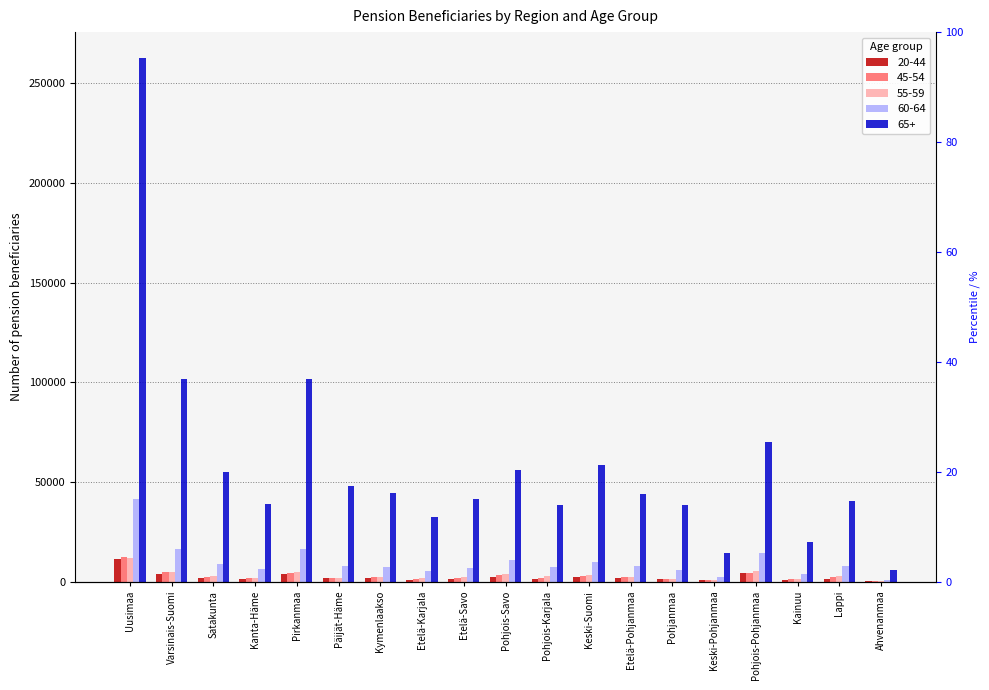

Which series has the largest range (max minus min)?

65+